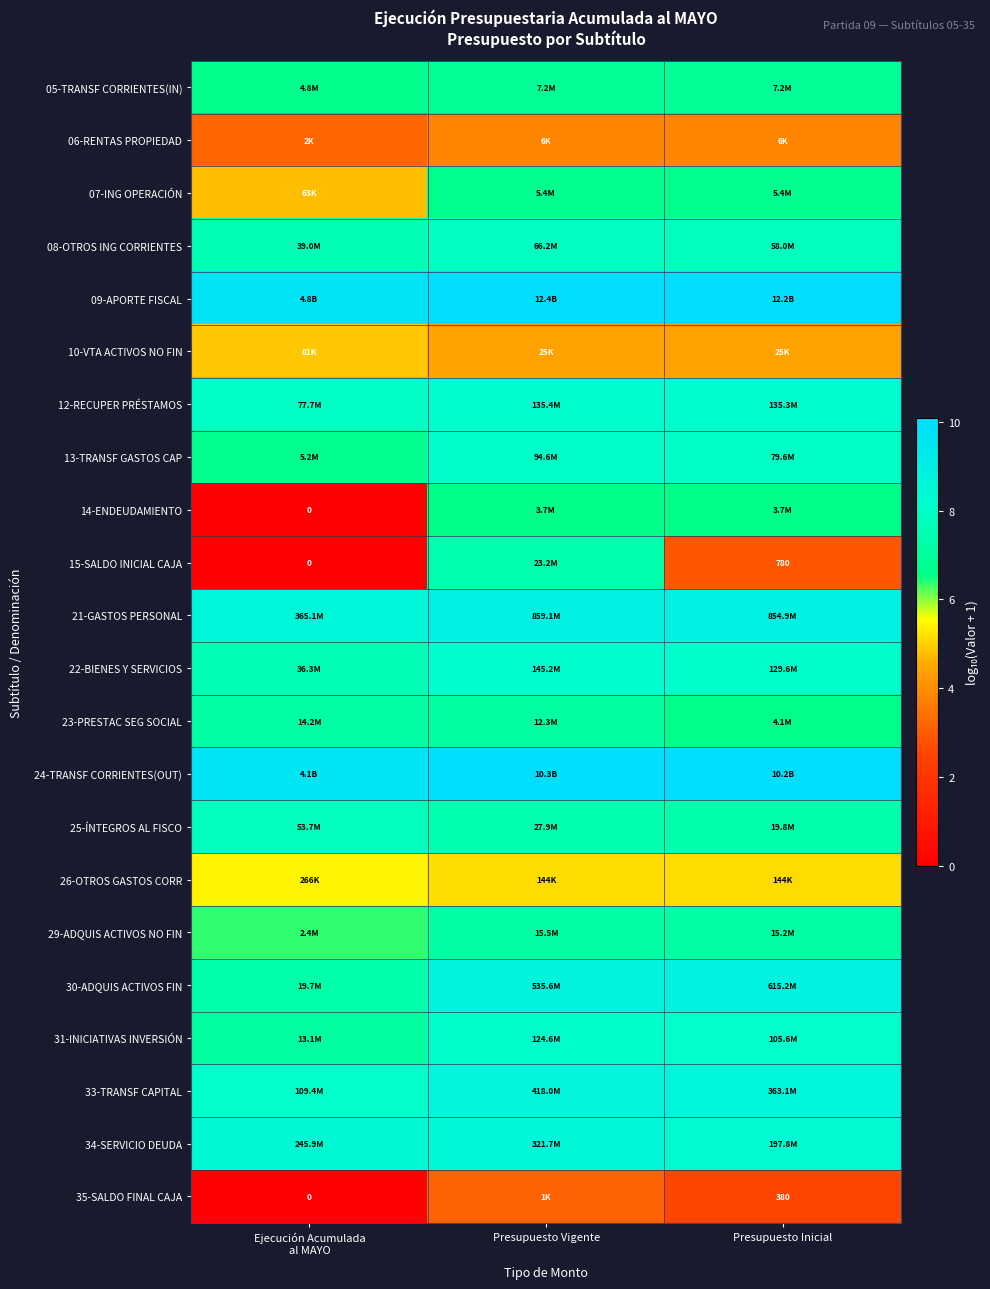

Count the number of categories in the chart.

3